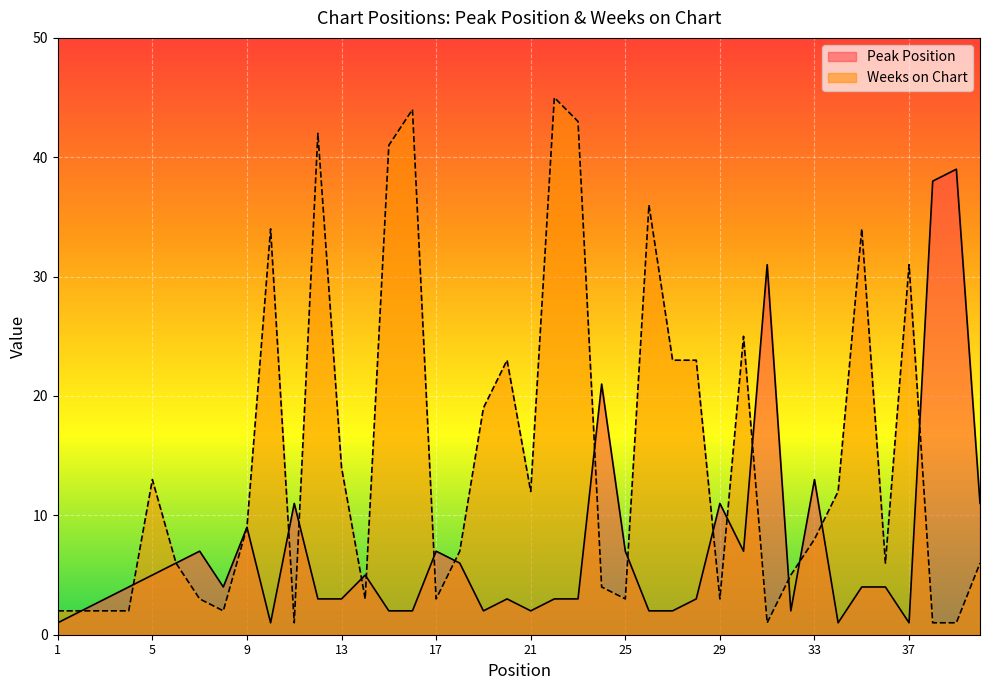

True or false: Weeks on Chart and Peak Position cross at least once.

True